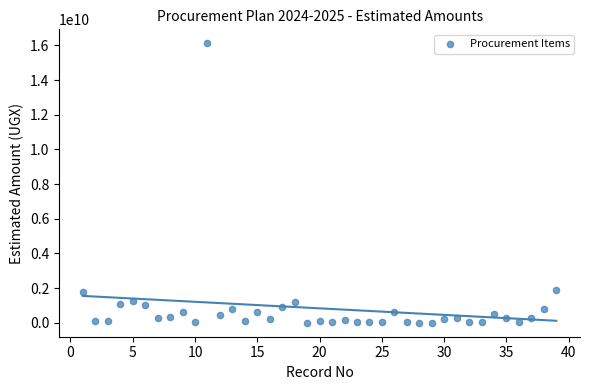

What is the range of Y values (max minus min)?

16111765000